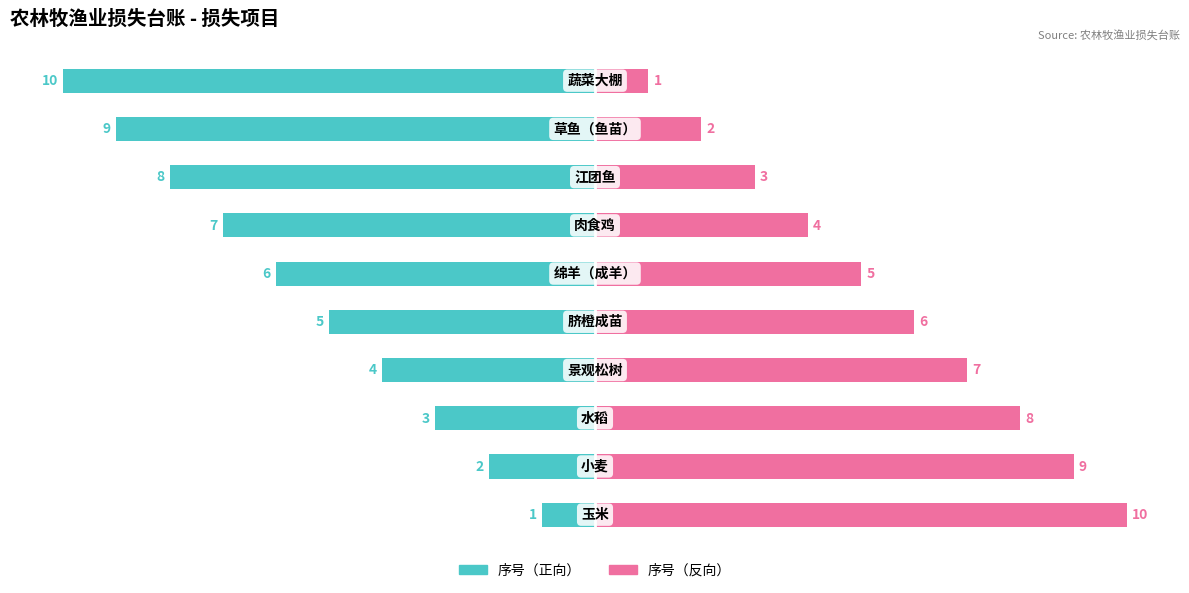

List the series in order of their overall mean, highest first.

序号（反向）, 序号（正向）